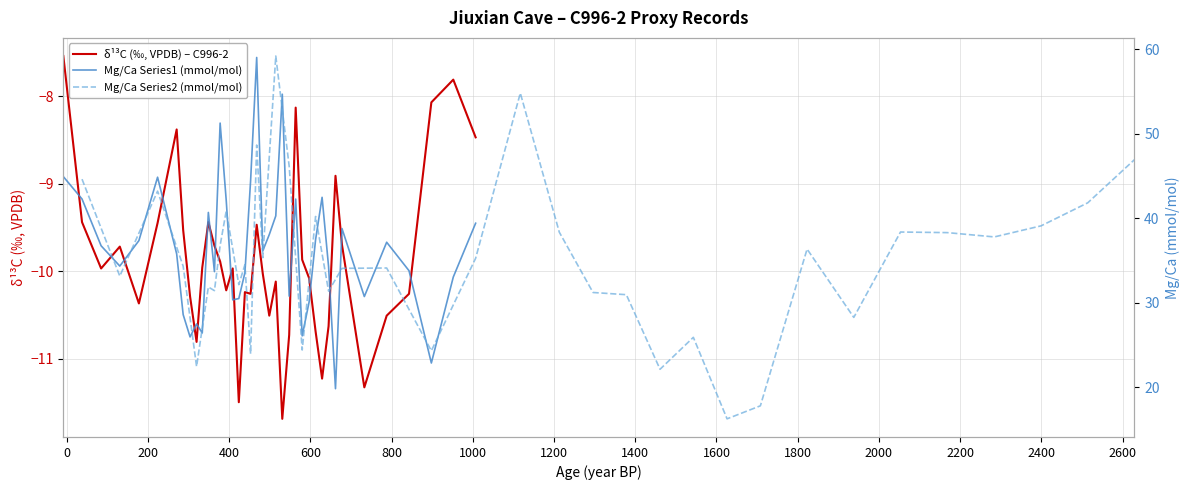

How many distinct data groups are displayed?

3